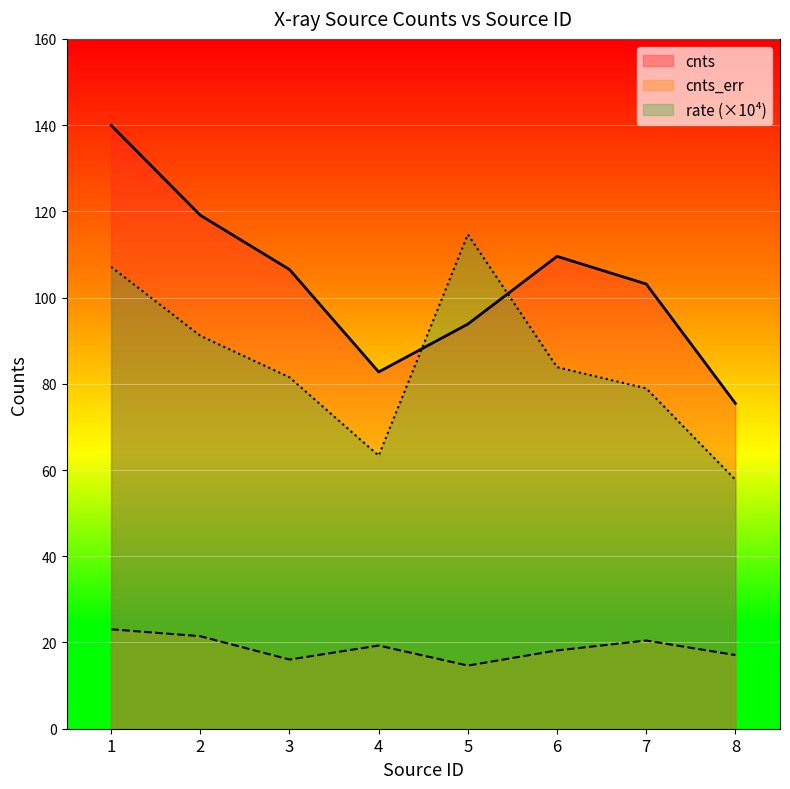

Which series has the largest total across all categories?

cnts